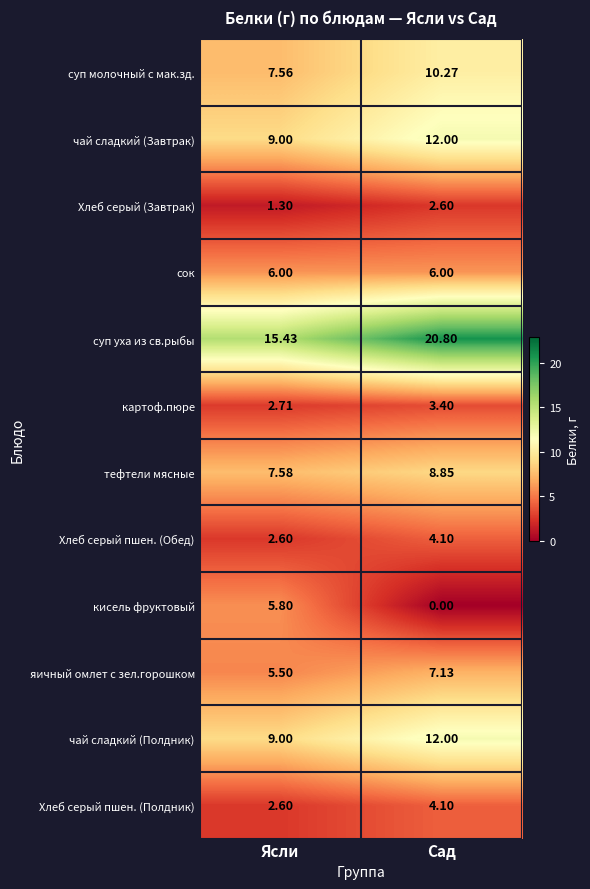

What is the spread (max minus min) of values at Ясли?

14.1